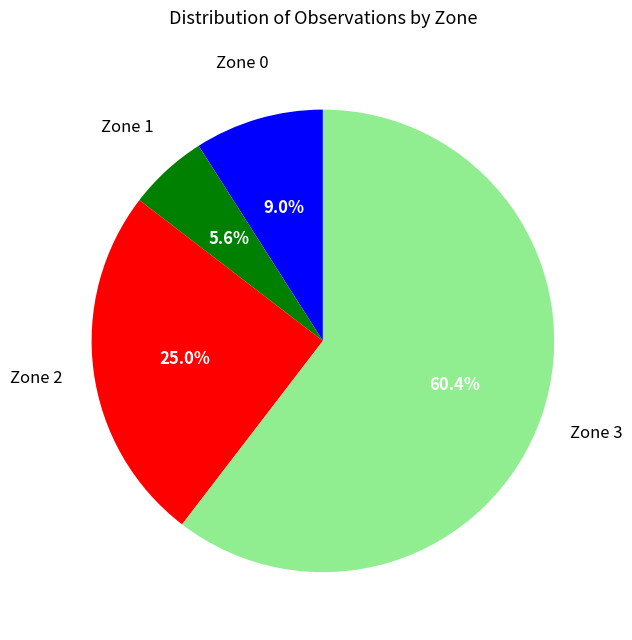

What percentage is the Zone 1 slice, to the nearest percent?

6%